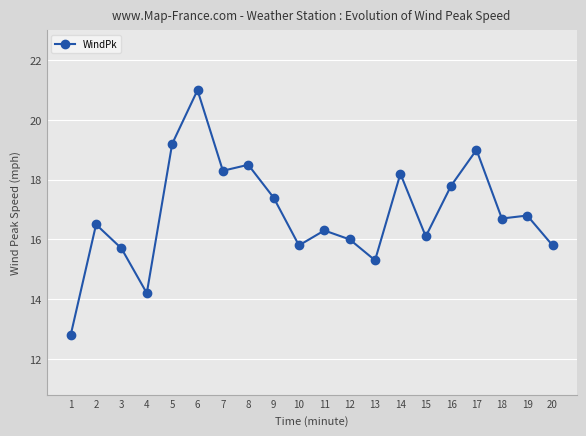

What is the value of the 13th point from the left?

15.3